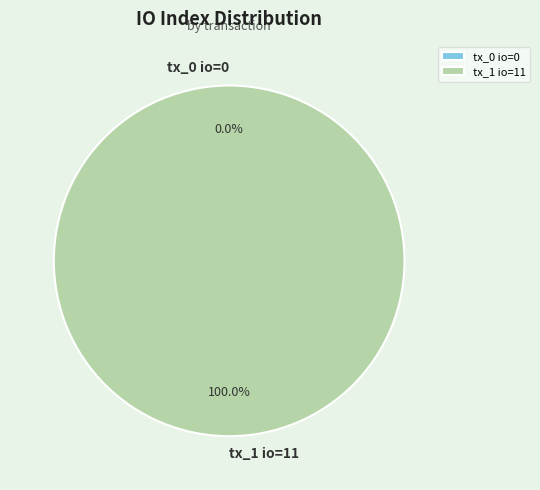

Which category accounts for the majority?

tx_1 io=11